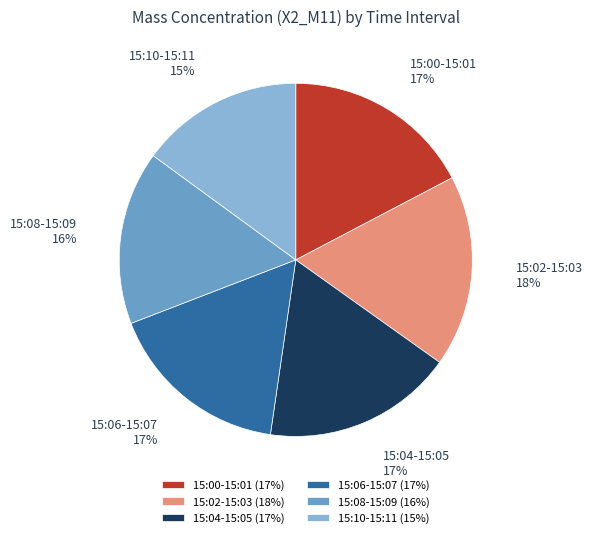

How many slices are in this pie chart?

6